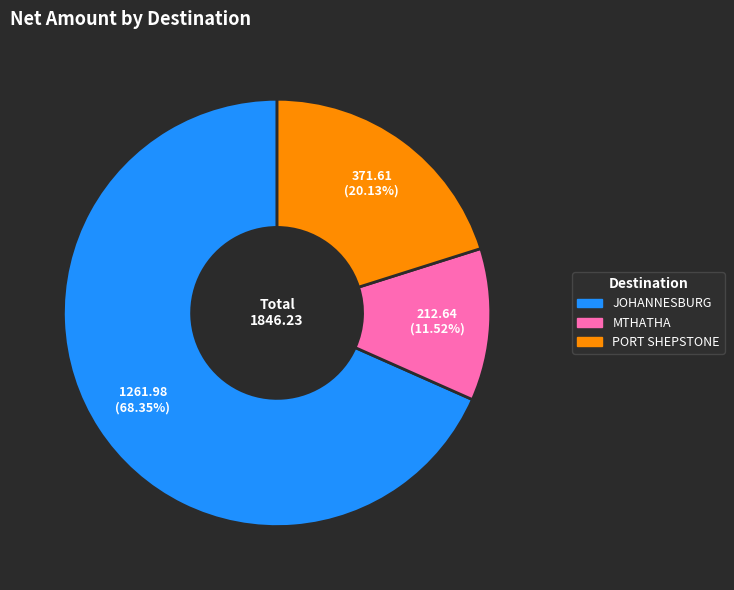

Rank the categories by value from highest to lowest.

JOHANNESBURG, PORT SHEPSTONE, MTHATHA